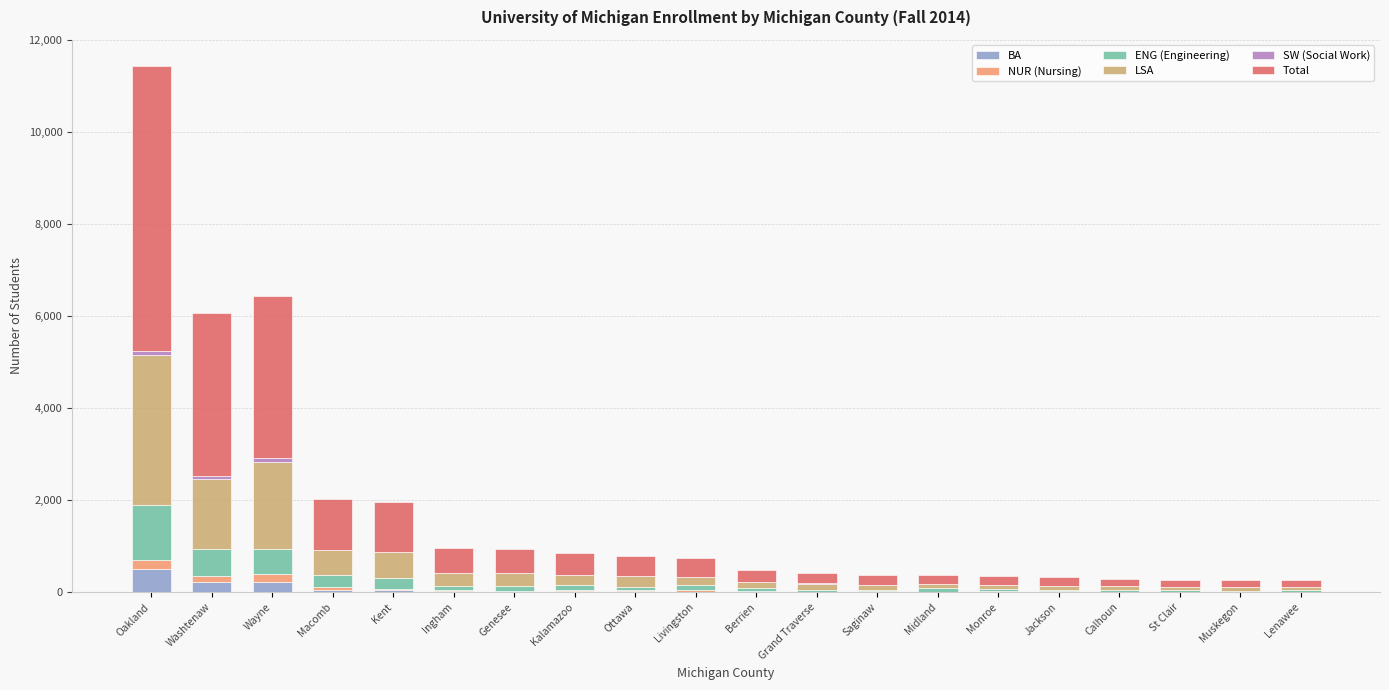

What is the sum of all BA values?

1191